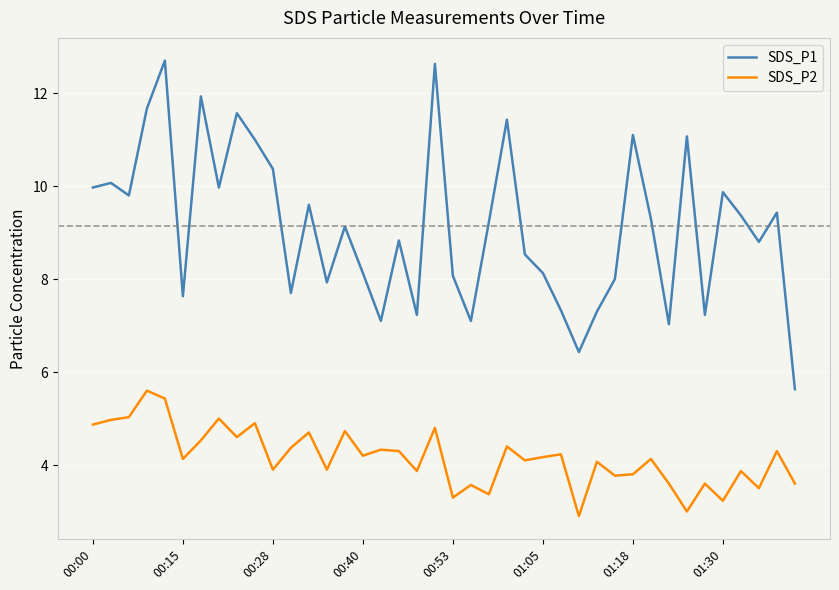

What is the minimum value for SDS_P2?

2.9